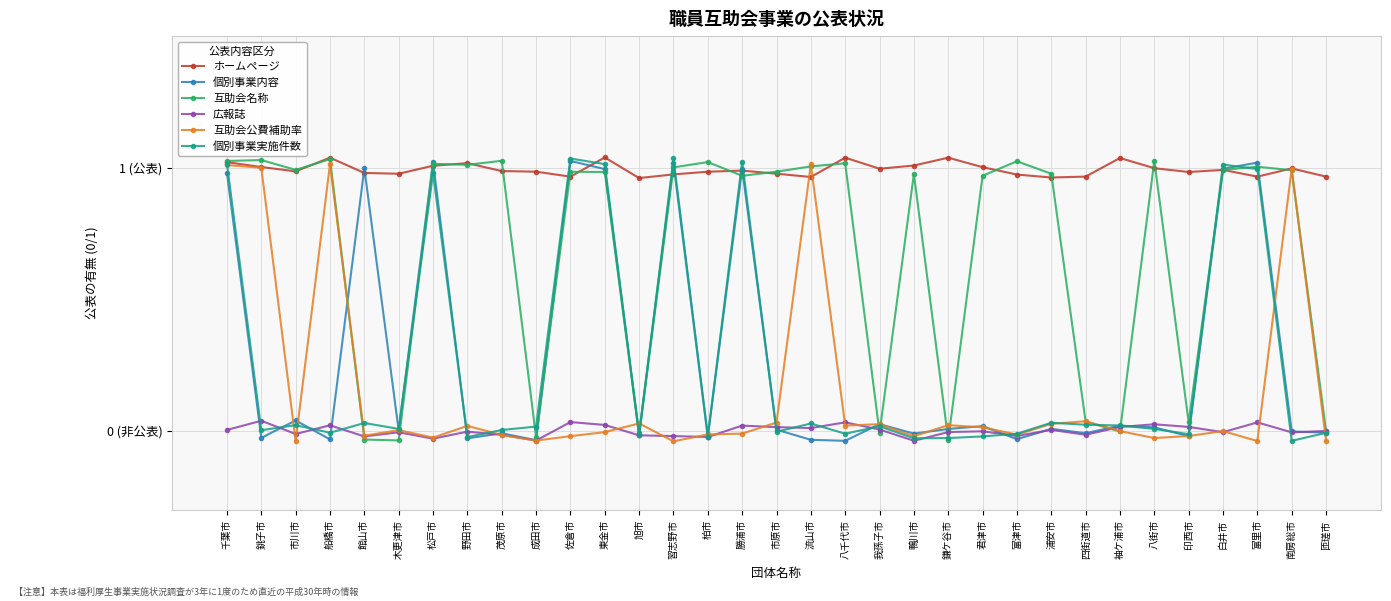

How many interior local peaks does the 広報誌 series have?

11